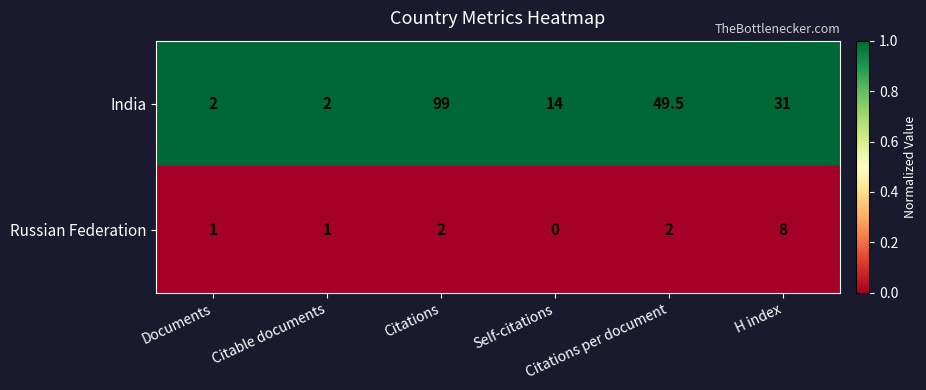

At how many categories does at least one series exceed 0?

6